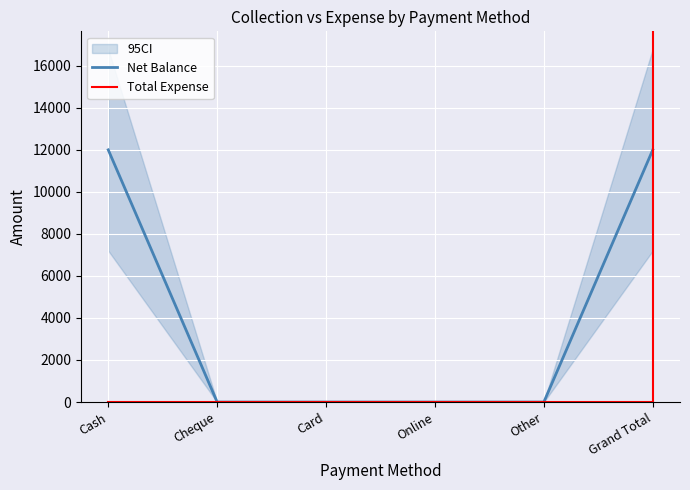

At Grand Total, list the series in order from largest to smallest.

Net Balance, Total Expense